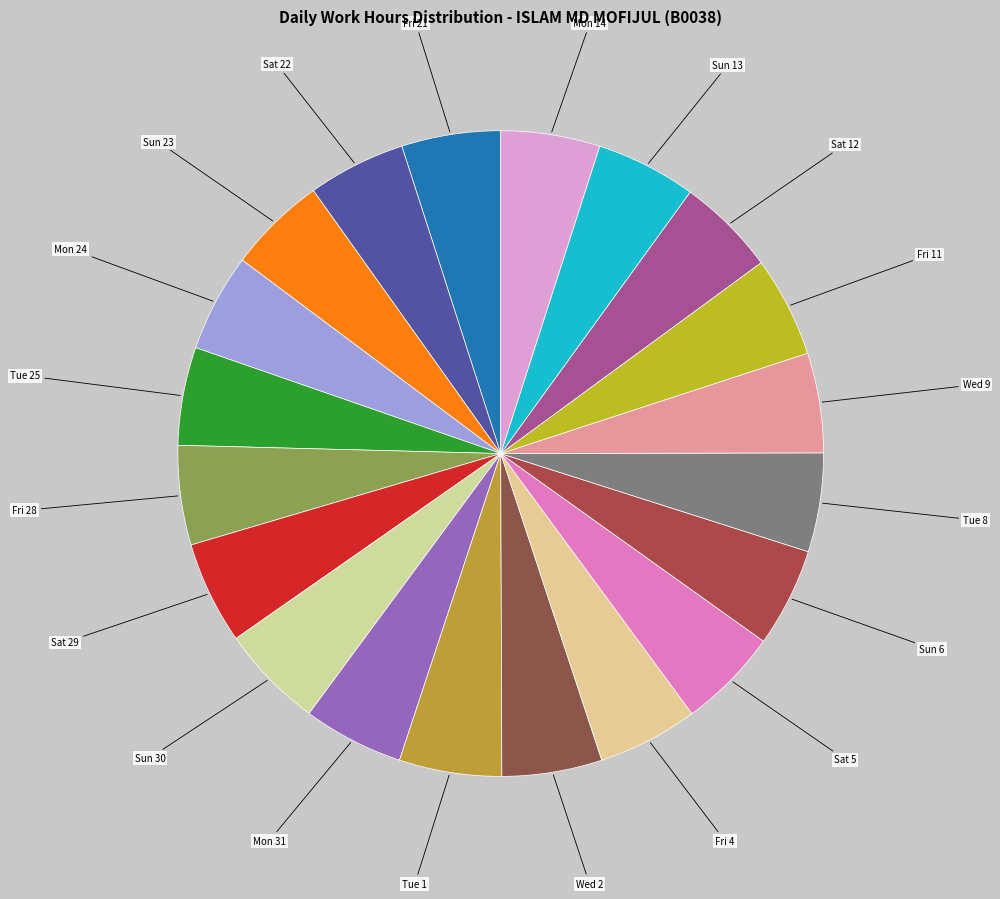

Approximately how many times larger is the value at Sat 12 compared to Mon 14?

1.0